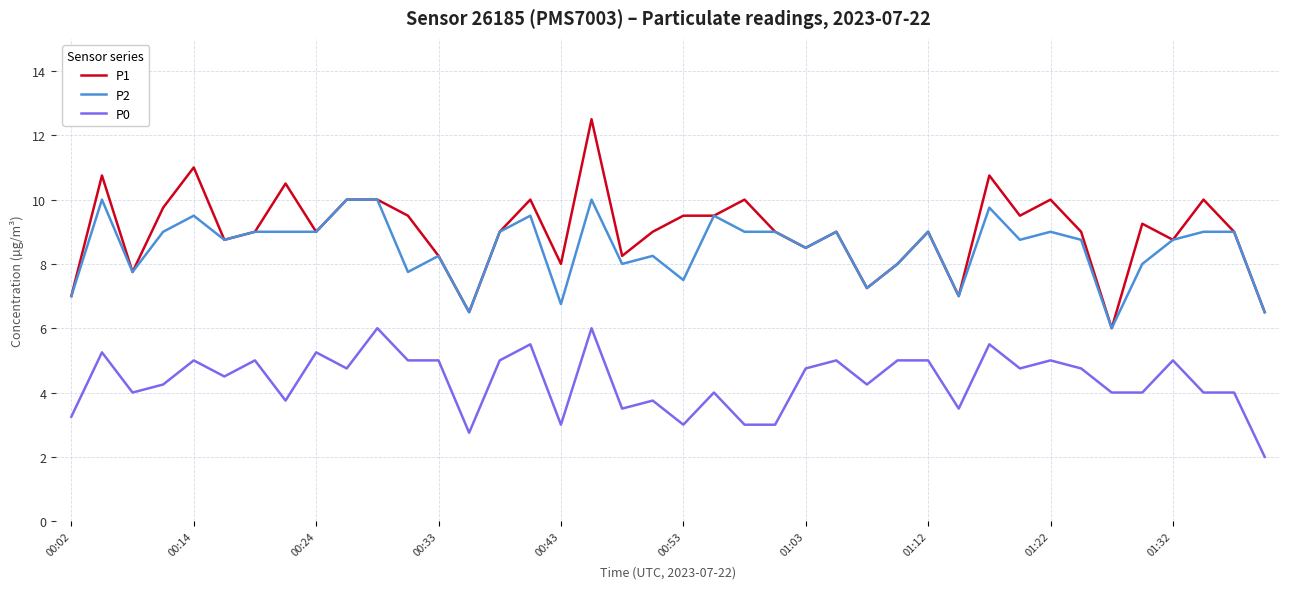

How many categories are shown in the chart?

40